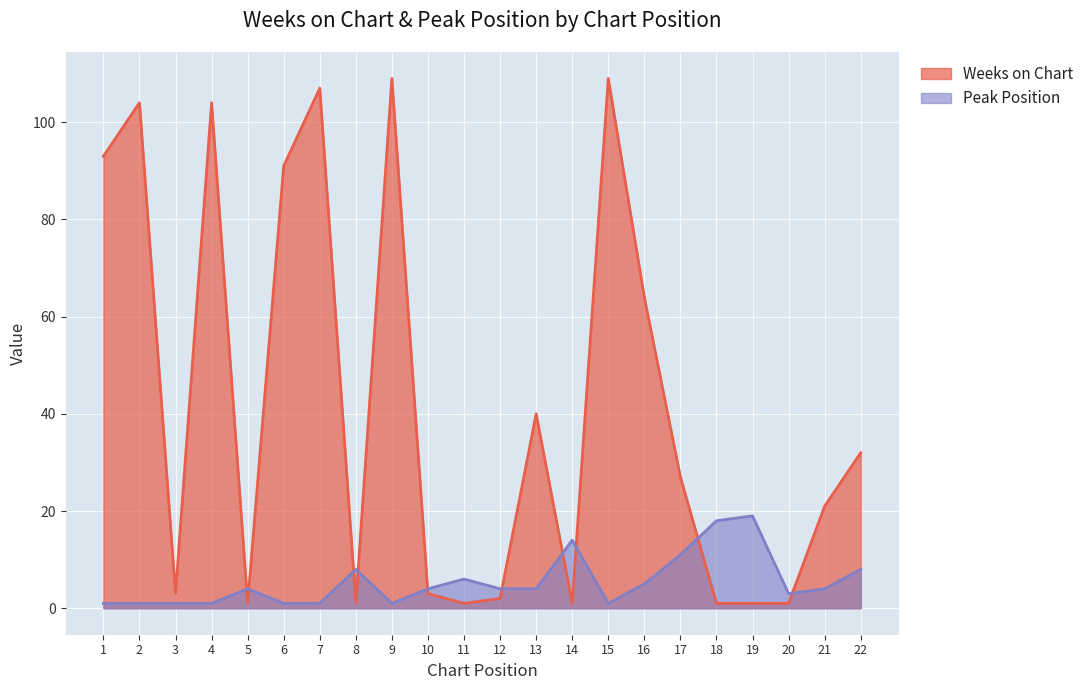

What is the difference between the highest and lowest values at 12?

2